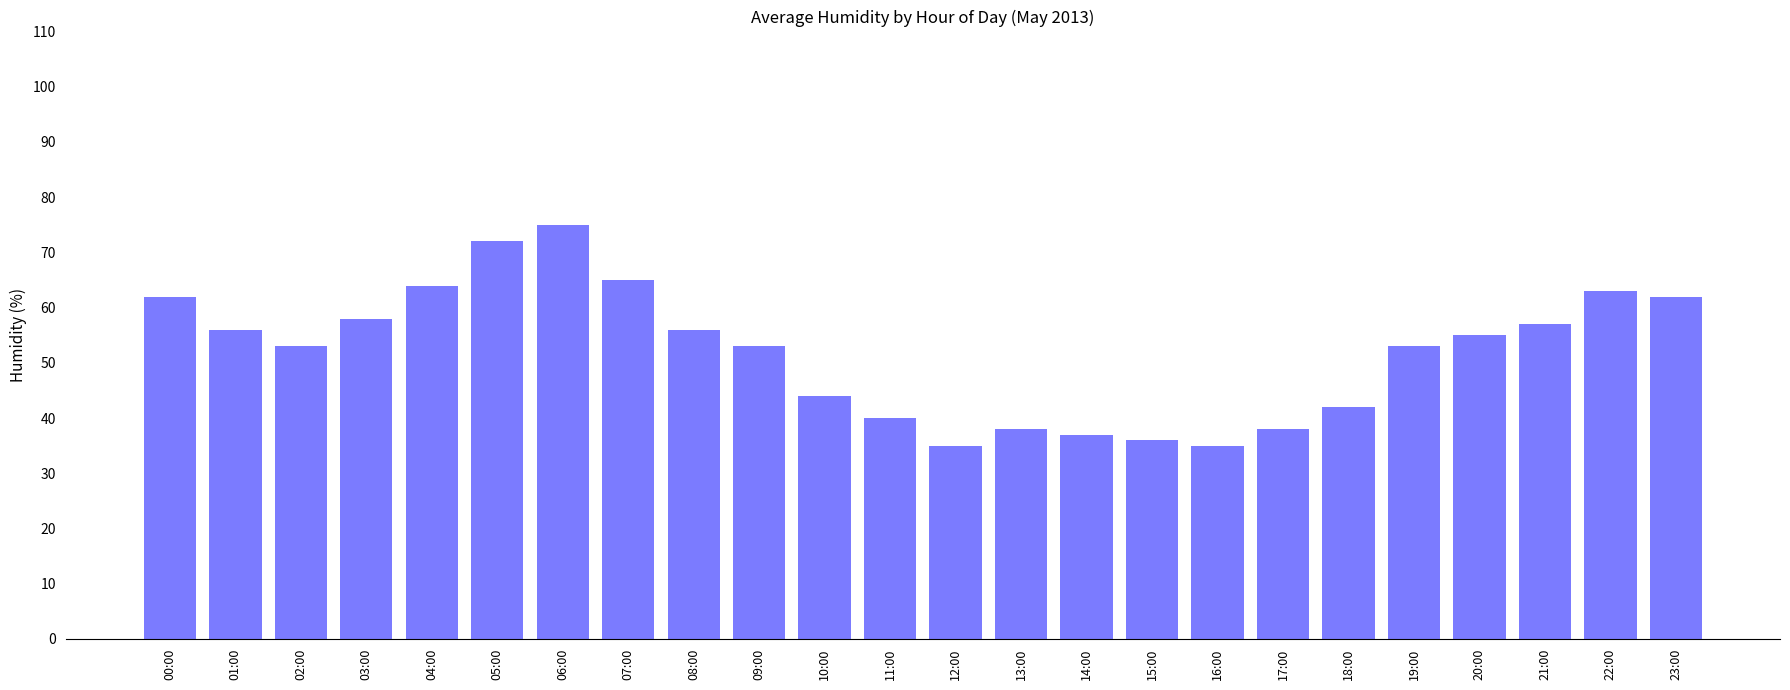

At which label is the value closest to 55?

20:00